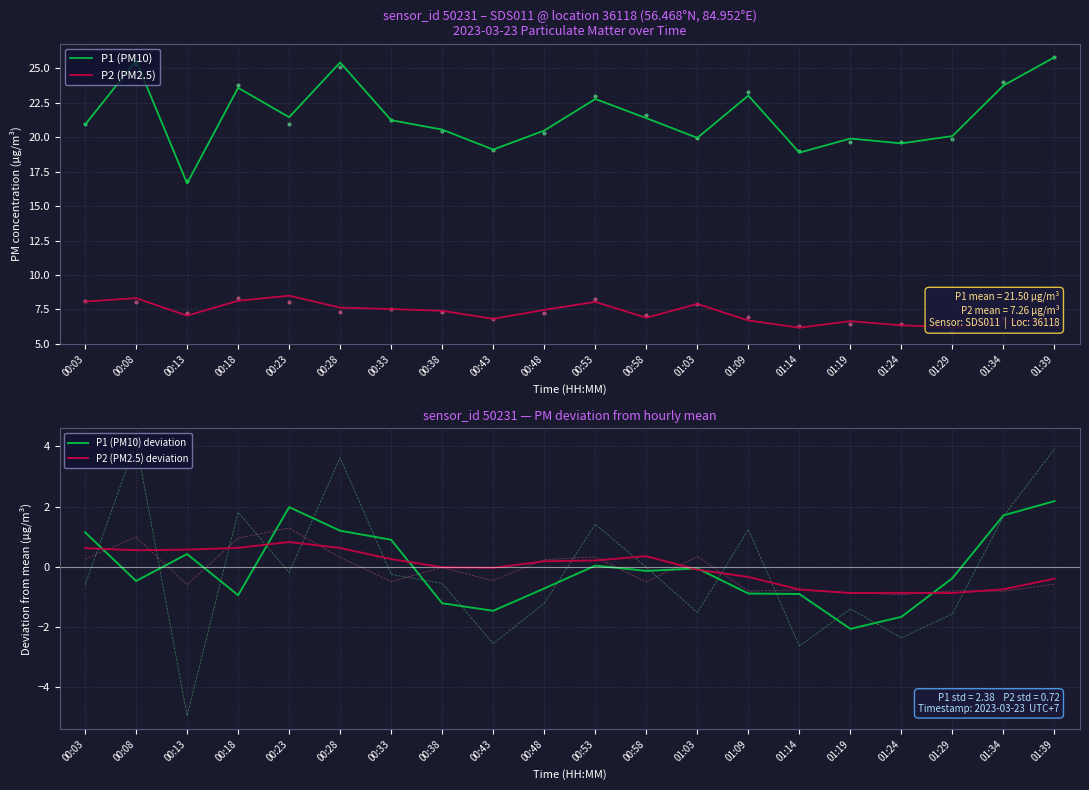

Which series has the largest Y range (max minus min)?

P1 (PM10)